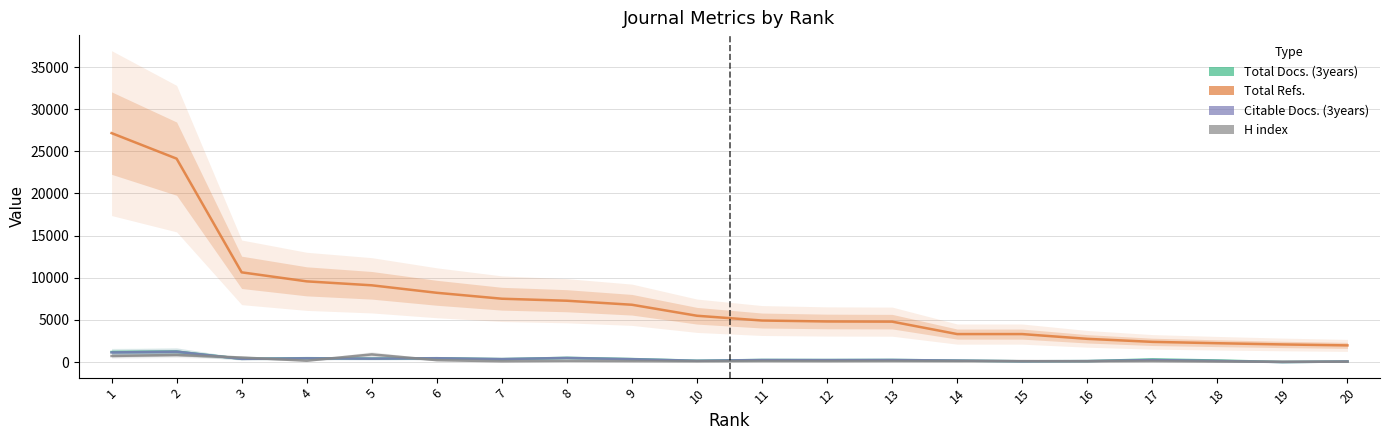

What is the approximate value of Citable Docs. (3years) at 1, to the nearest 50?

1150